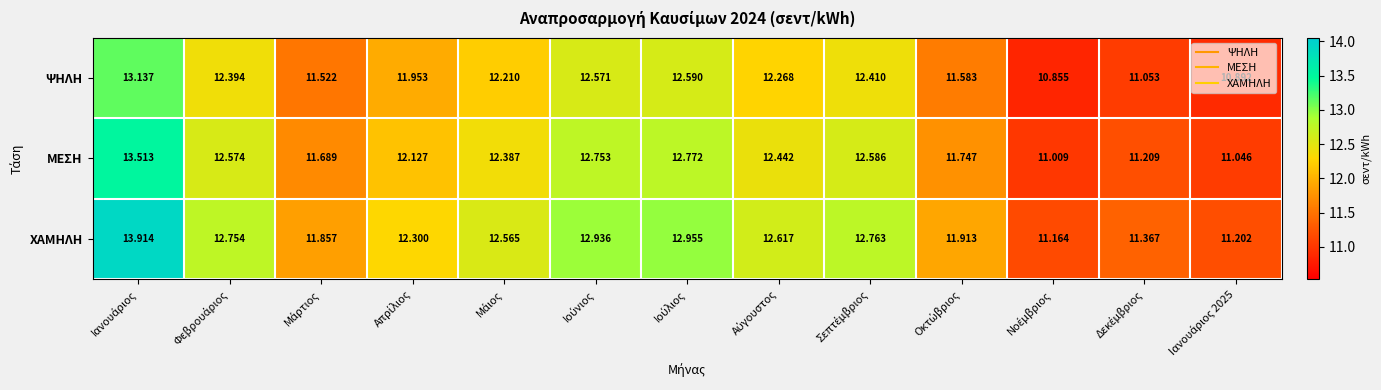

Rank the series by their maximum value, from highest to lowest.

ΧΑΜΗΛΗ, ΜΕΣΗ, ΨΗΛΗ